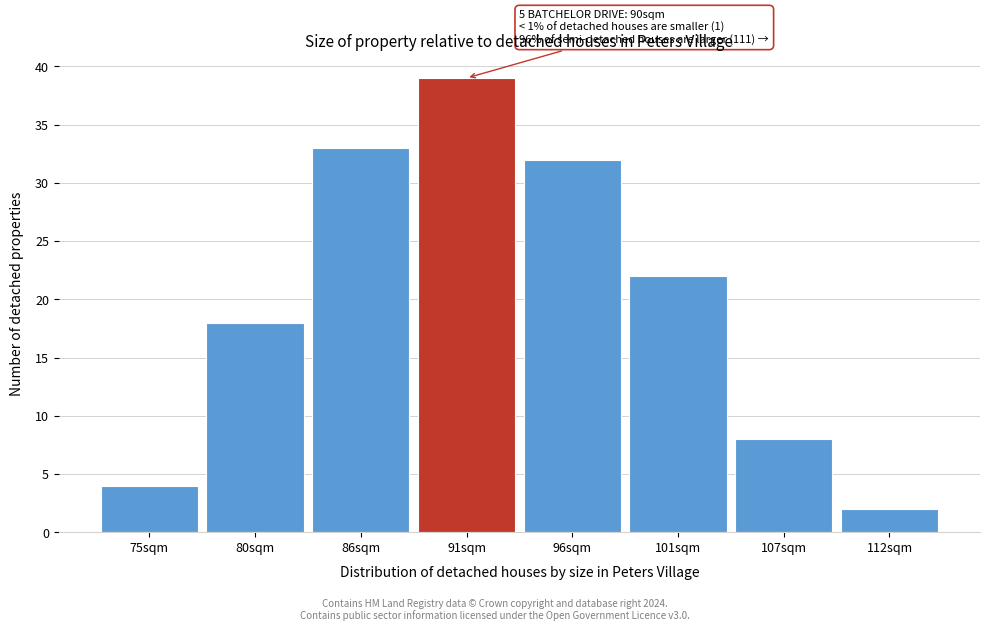

Reading right to left, transcribe all the data shown in this chart.

2	8	22	32	39	33	18	4